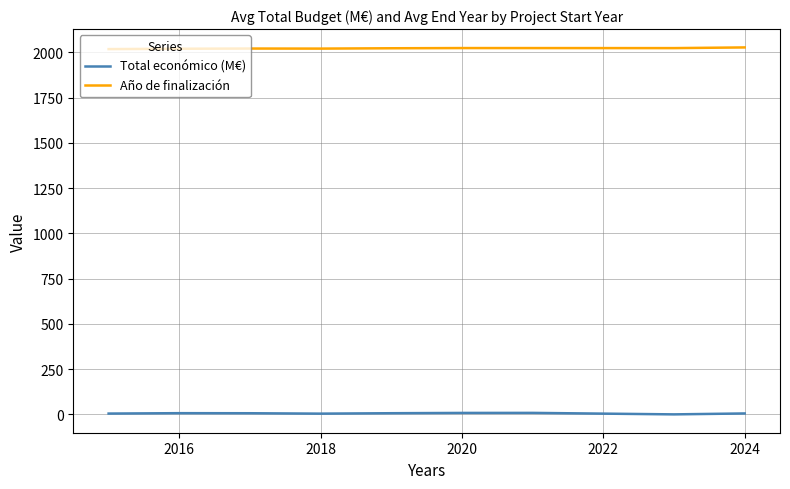

True or false: Año de finalización and Total económico (M€) intersect in this chart.

False